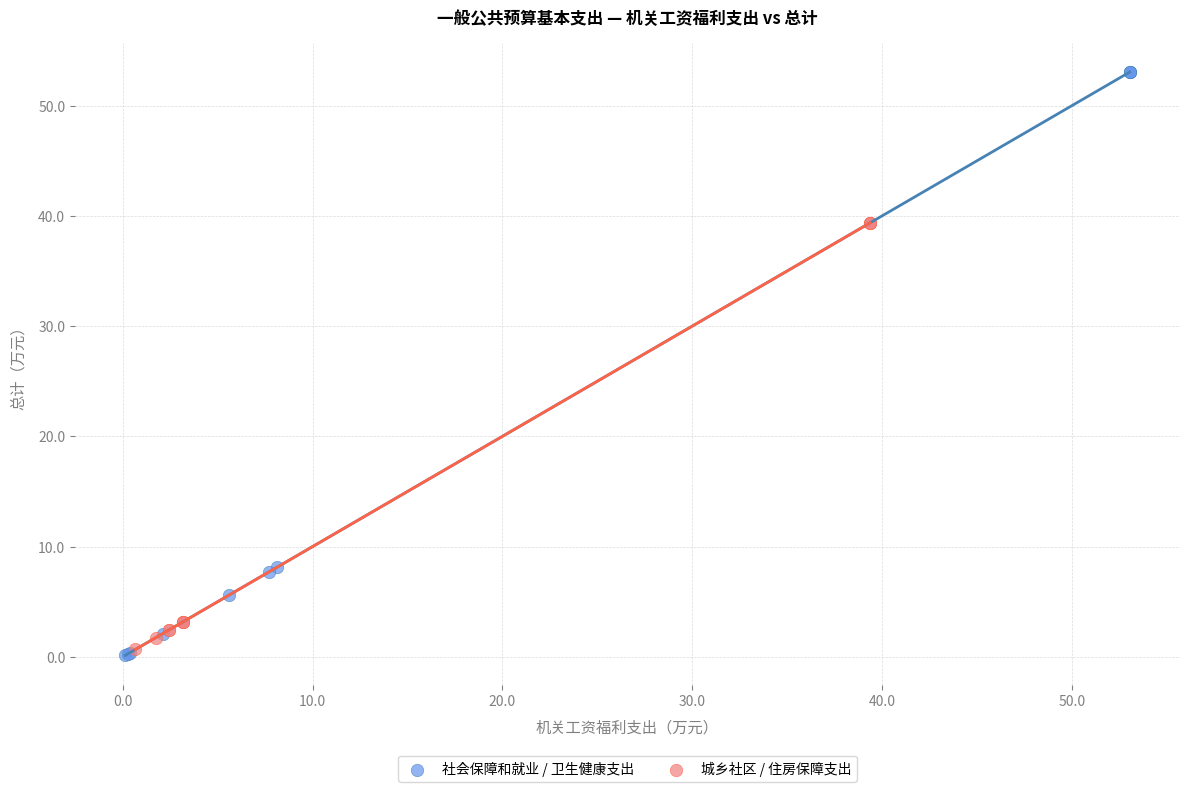

Which series has the widest spread of Y values?

社会保障和就业 / 卫生健康支出